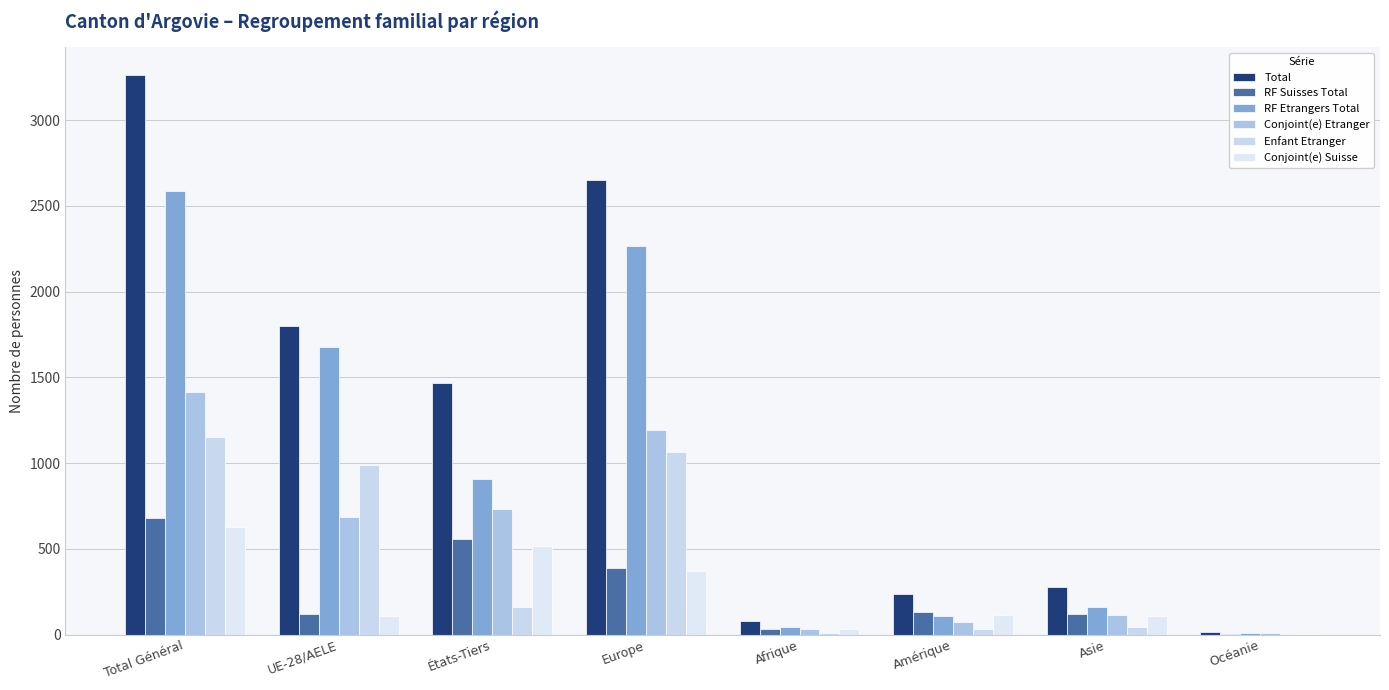

At how many categories does at least one series exceed 145?

6